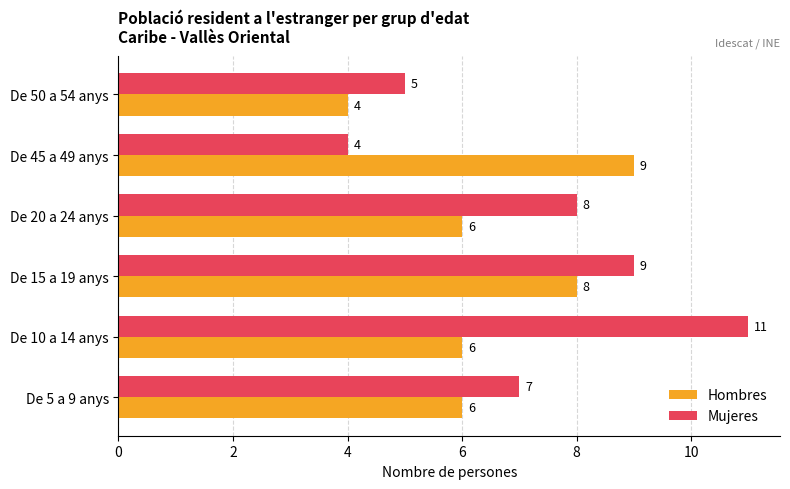

True or false: Hombres has a value of 2 at De 10 a 14 anys.

False